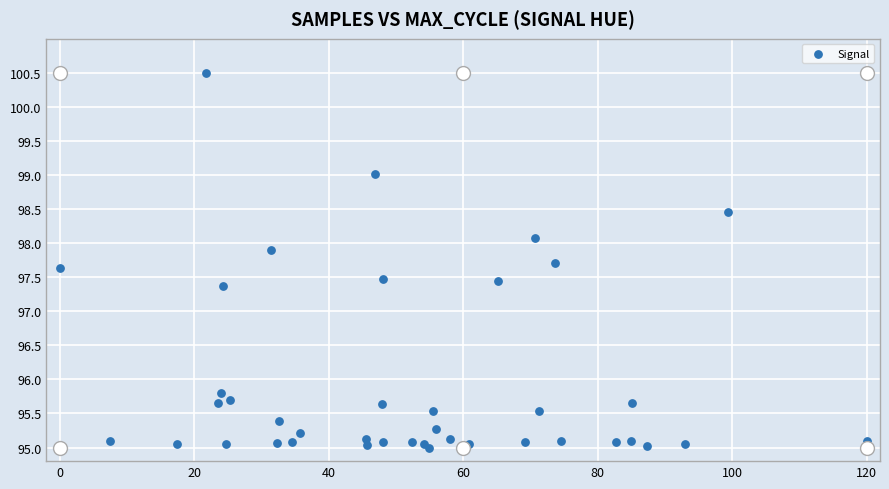

What Y value in the scatter plot is closest to 97?

97.4